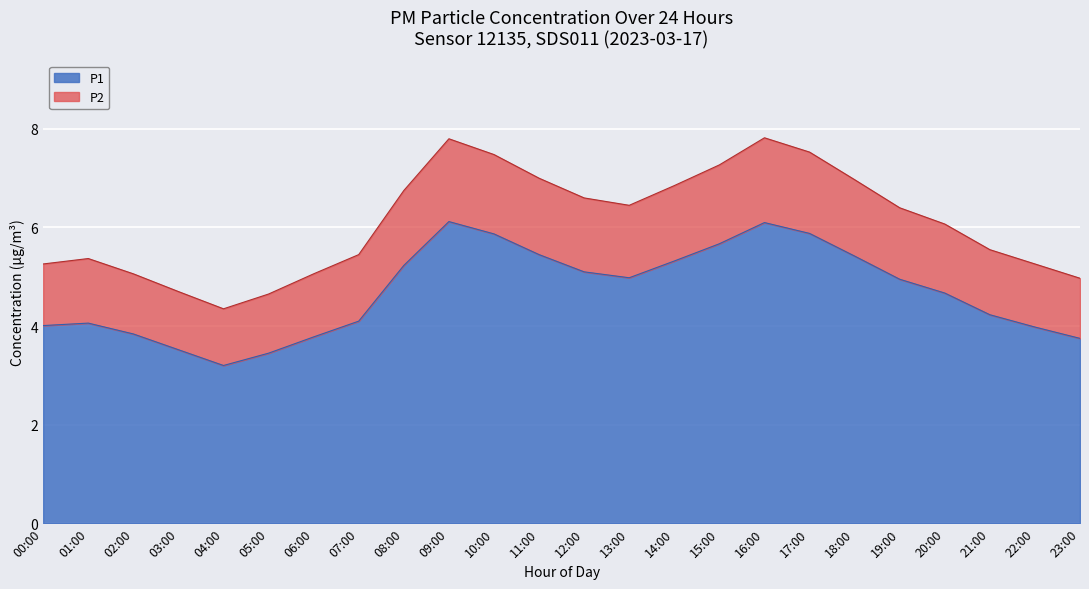

At how many categories does at least one series exceed 6?

13